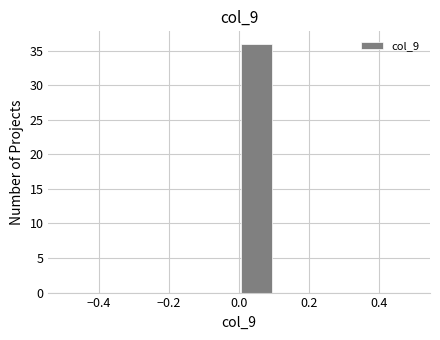

Reading left to right, transcribe this chart: for each bar, give the range it covers on the x-axis and its height. The values are not printed on the chart, so give them approximately, as read against the axis.

-0.5 to -0.4: 0
-0.4 to -0.3: 0
-0.3 to -0.2: 0
-0.2 to -0.1: 0
-0.1 to 0.0: 0
0.0 to 0.1: 36
0.1 to 0.2: 0
0.2 to 0.3: 0
0.3 to 0.4: 0
0.4 to 0.5: 0